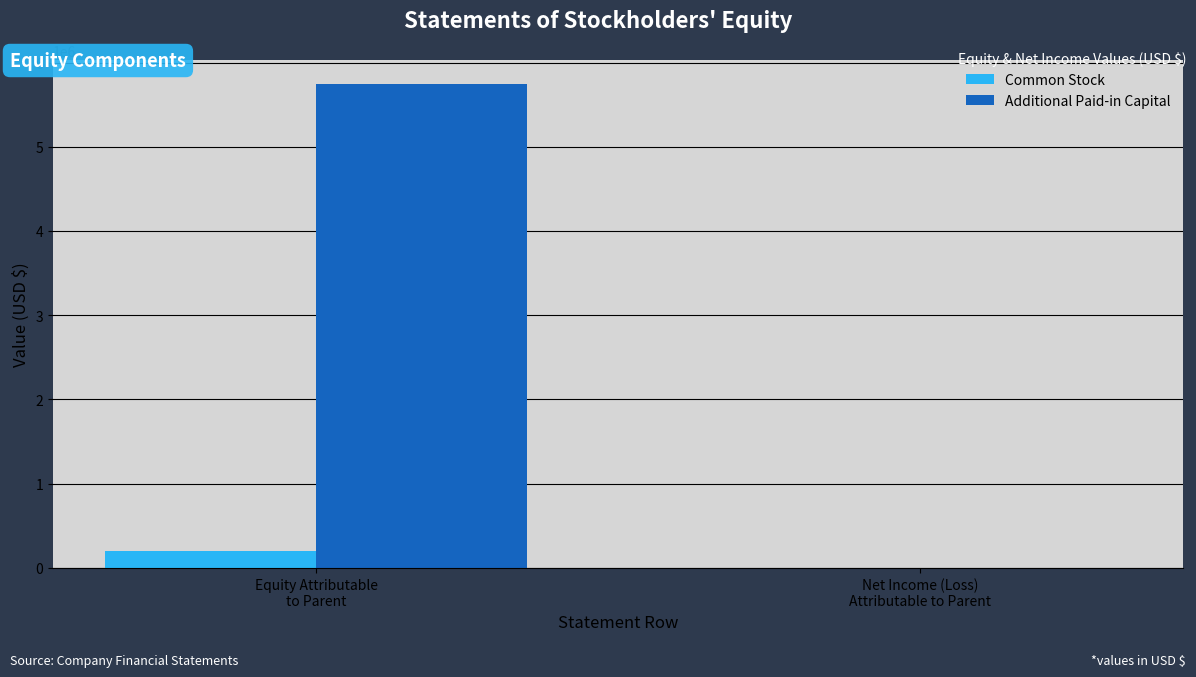

What is the sum of all Common Stock values?

201865